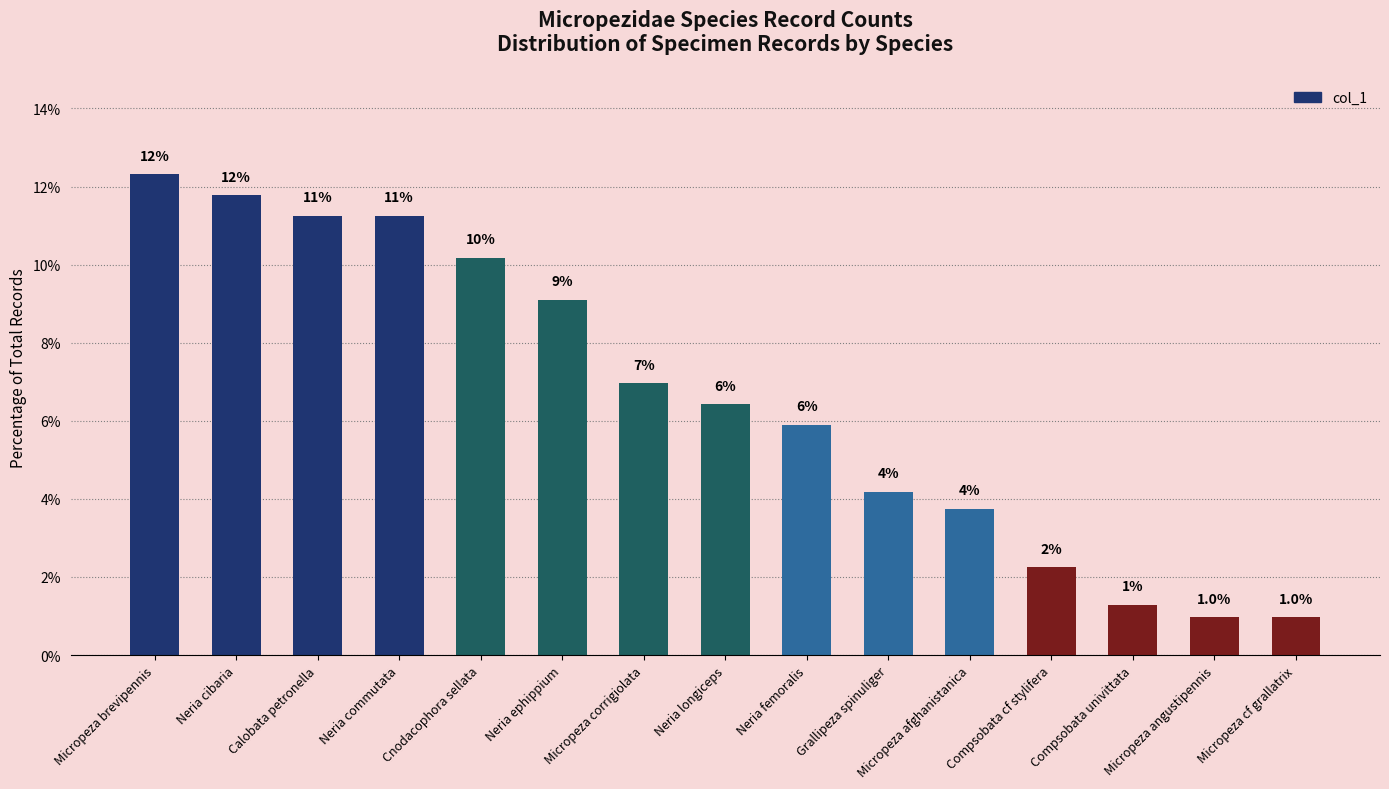

What is the sum of the values at Cnodacophora sellata and Neria ephippium?

19.3